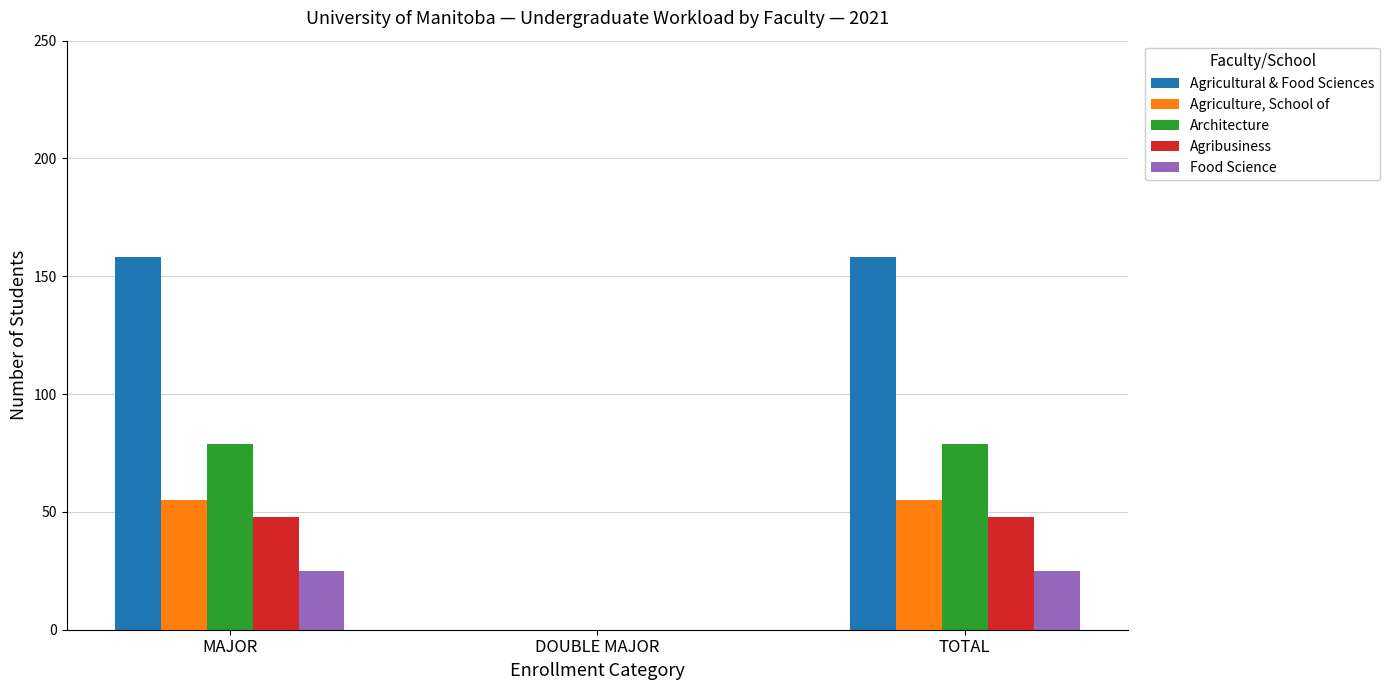

What is the maximum value for Agricultural & Food Sciences?

158